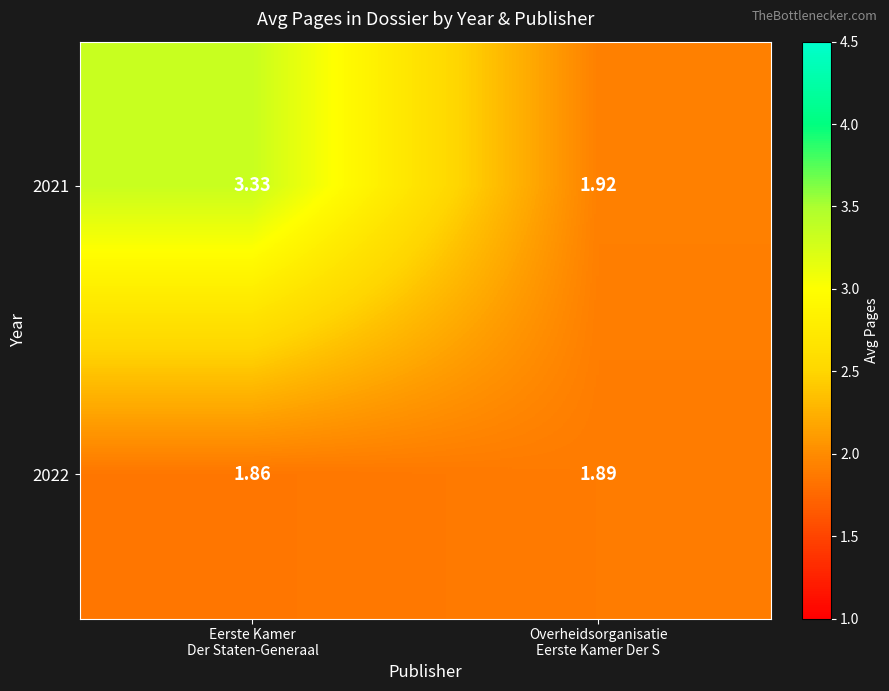

Which series has the largest total across all categories?

2021